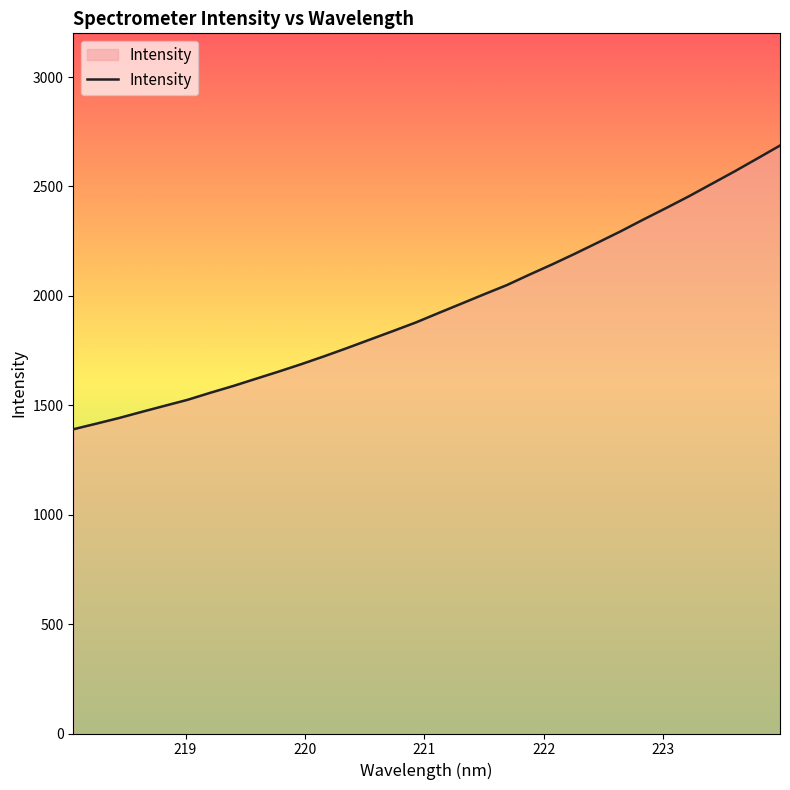

What is the average value?

1948.9